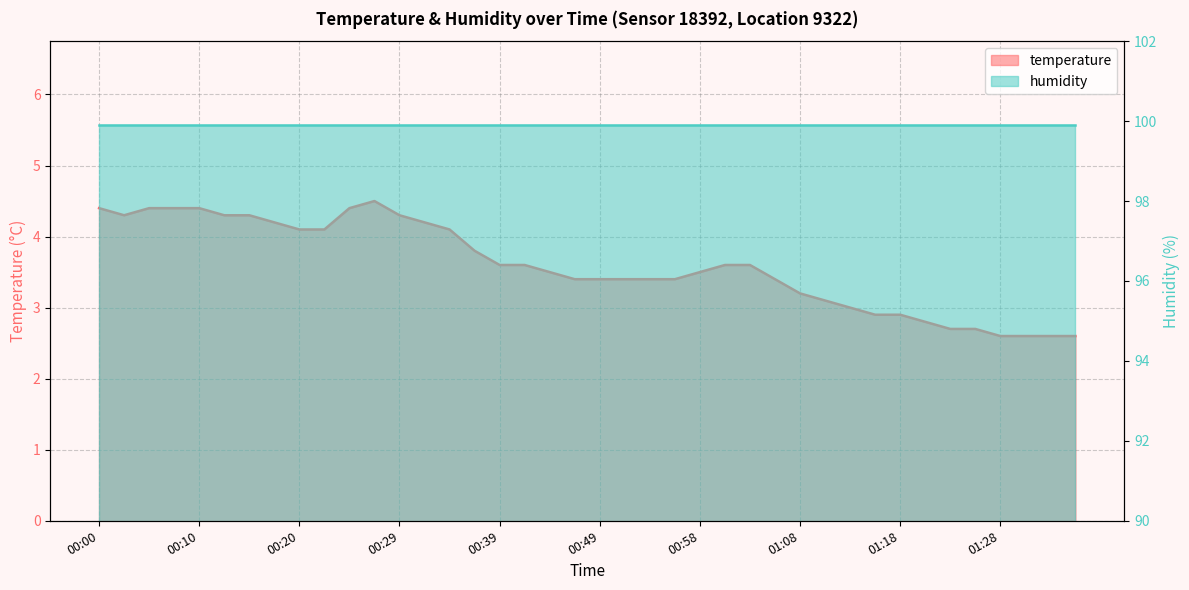

Reading left to right, what are all the values shown in this chart?

00:00=4.4	00:02=4.3	00:05=4.4	00:07=4.4	00:10=4.4	00:12=4.3	00:14=4.3	00:17=4.2	00:20=4.1	00:22=4.1	00:24=4.4	00:27=4.5	00:29=4.3	00:32=4.2	00:34=4.1	00:37=3.8	00:39=3.6	00:41=3.6	00:44=3.5	00:46=3.4	00:49=3.4	00:51=3.4	00:54=3.4	00:56=3.4	00:58=3.5	01:01=3.6	01:03=3.6	01:06=3.4	01:08=3.2	01:11=3.1	01:13=3.0	01:16=2.9	01:18=2.9	01:21=2.8	01:23=2.7	01:26=2.7	01:28=2.6	01:31=2.6	01:33=2.6	01:36=2.6